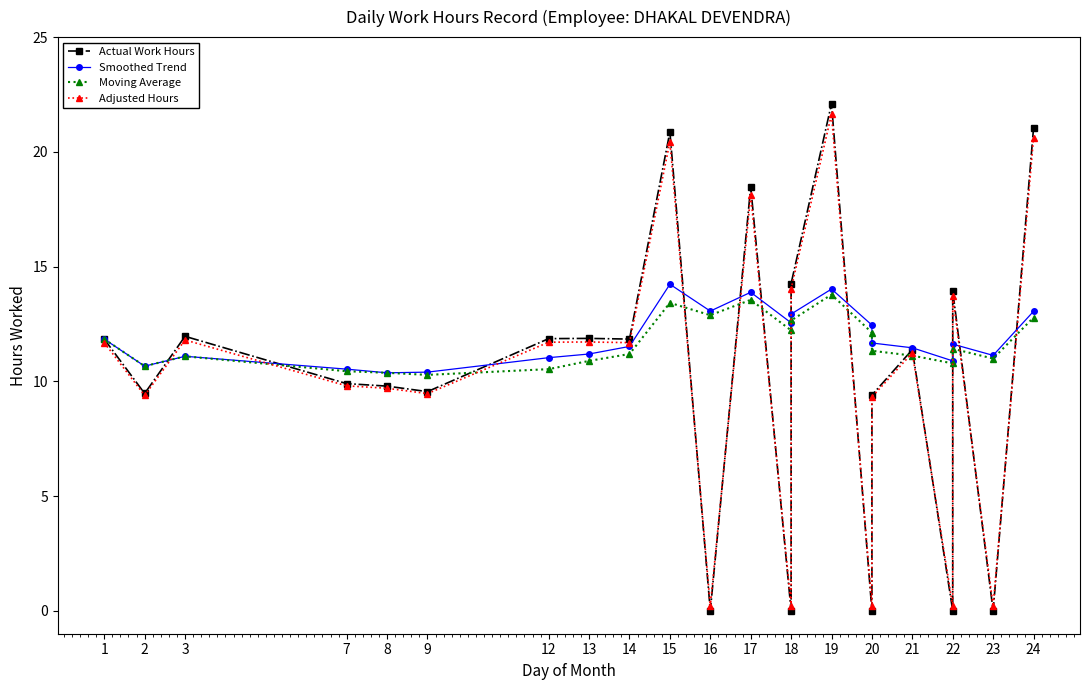

How many series are shown in this chart?

4